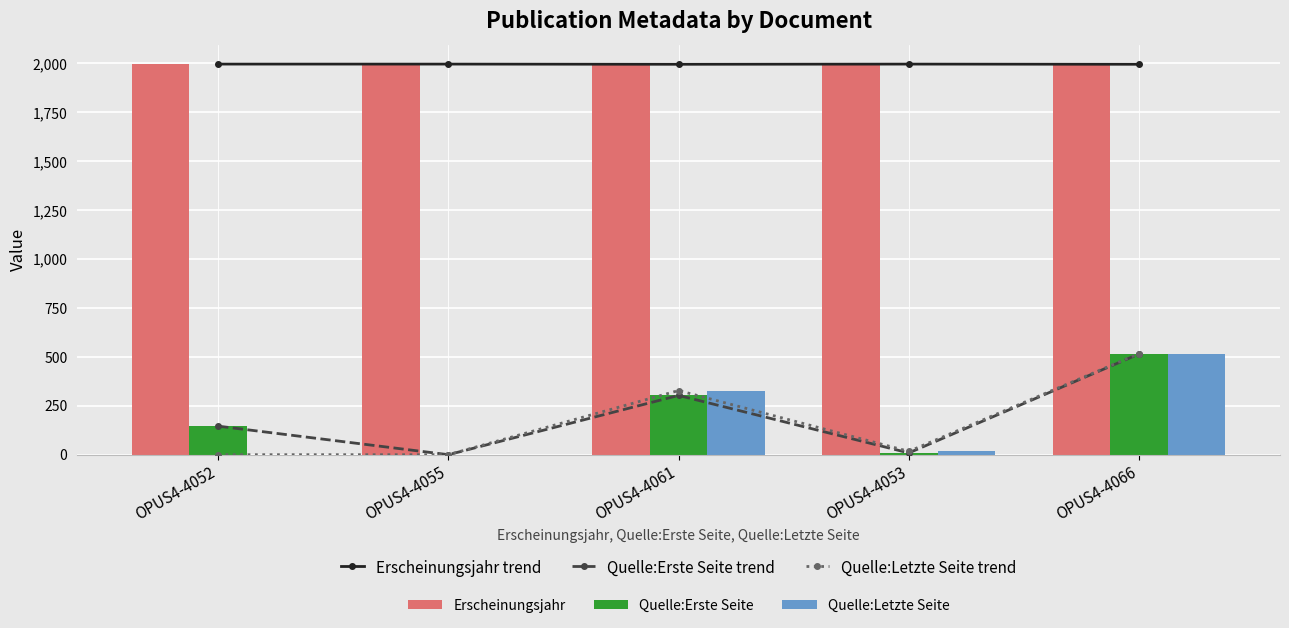

What is the label of the 1st bar from the right?

OPUS4-4066